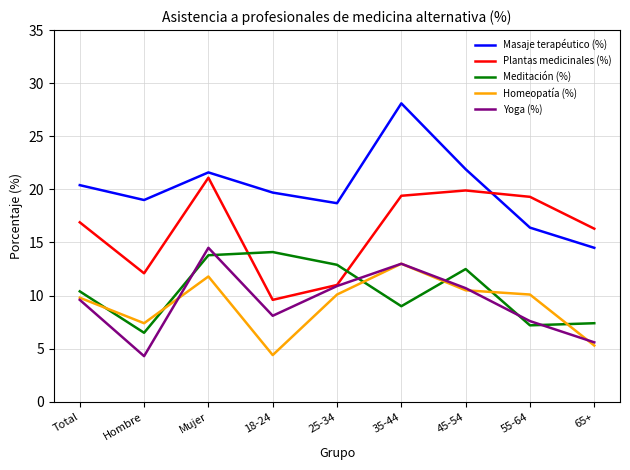

The Masaje terapéutico (%) series shows 16.4 at 55-64. True or false?

True